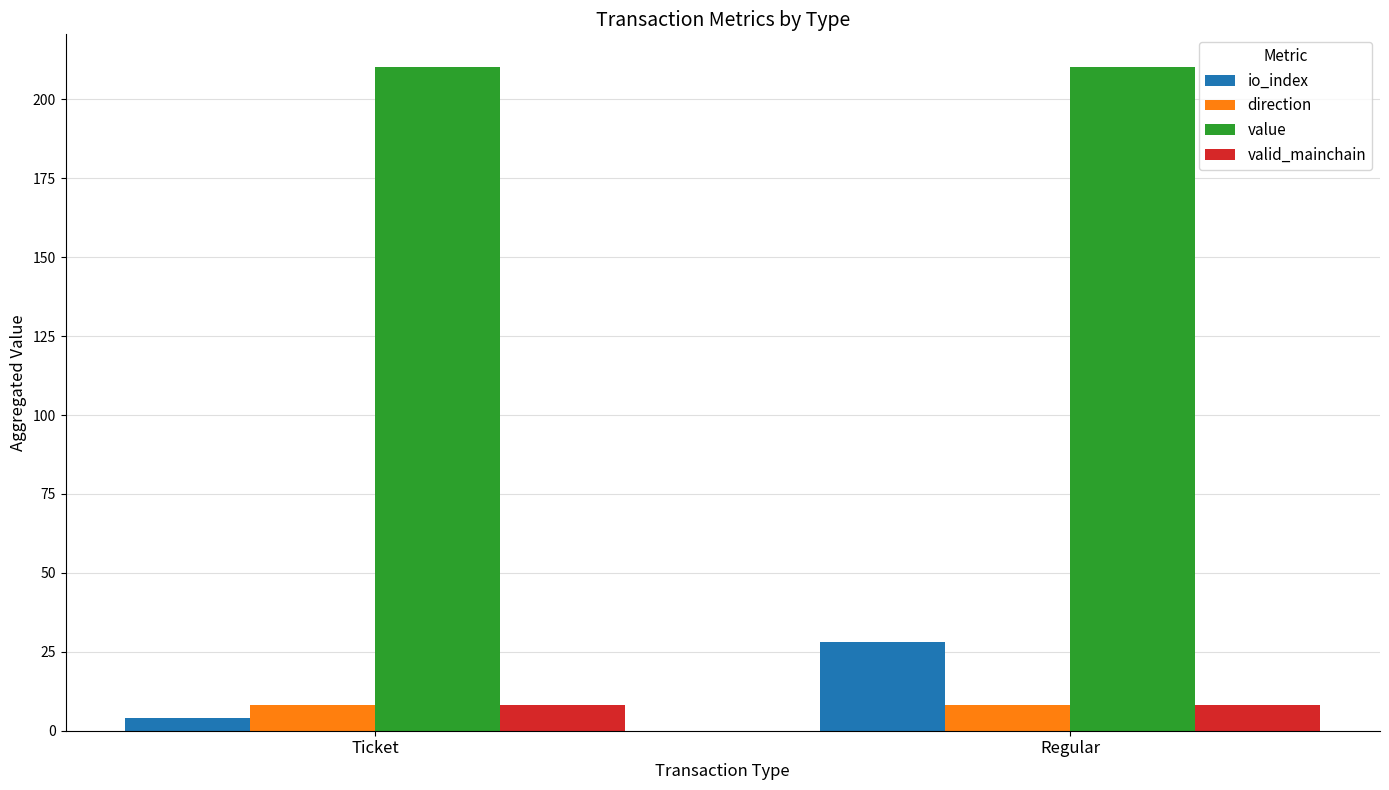

The value of value at Ticket is 210.1. True or false?

True